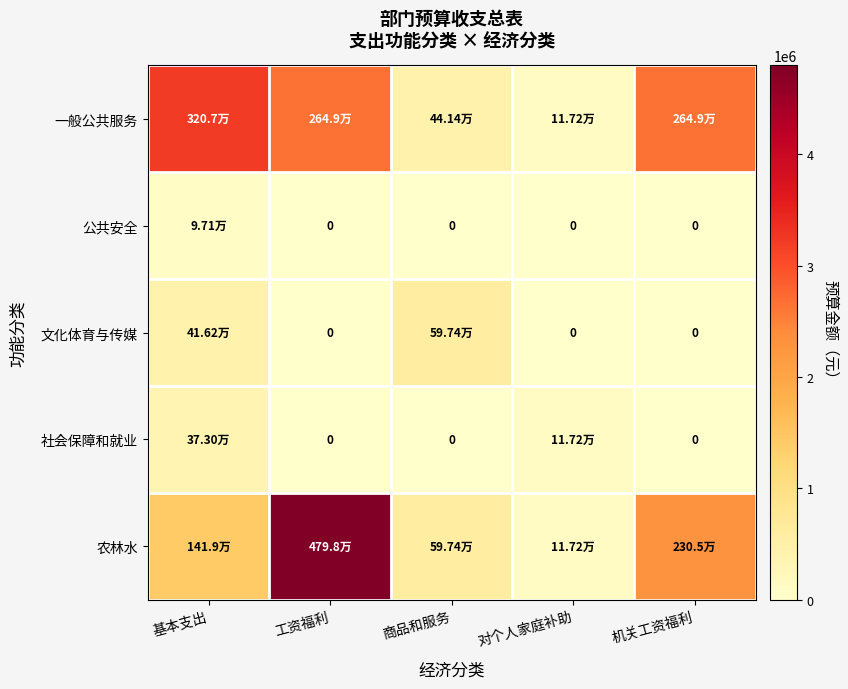

What is the sum of the 社会保障和就业 values at 对个人家庭补助 and 工资福利?

117218.0